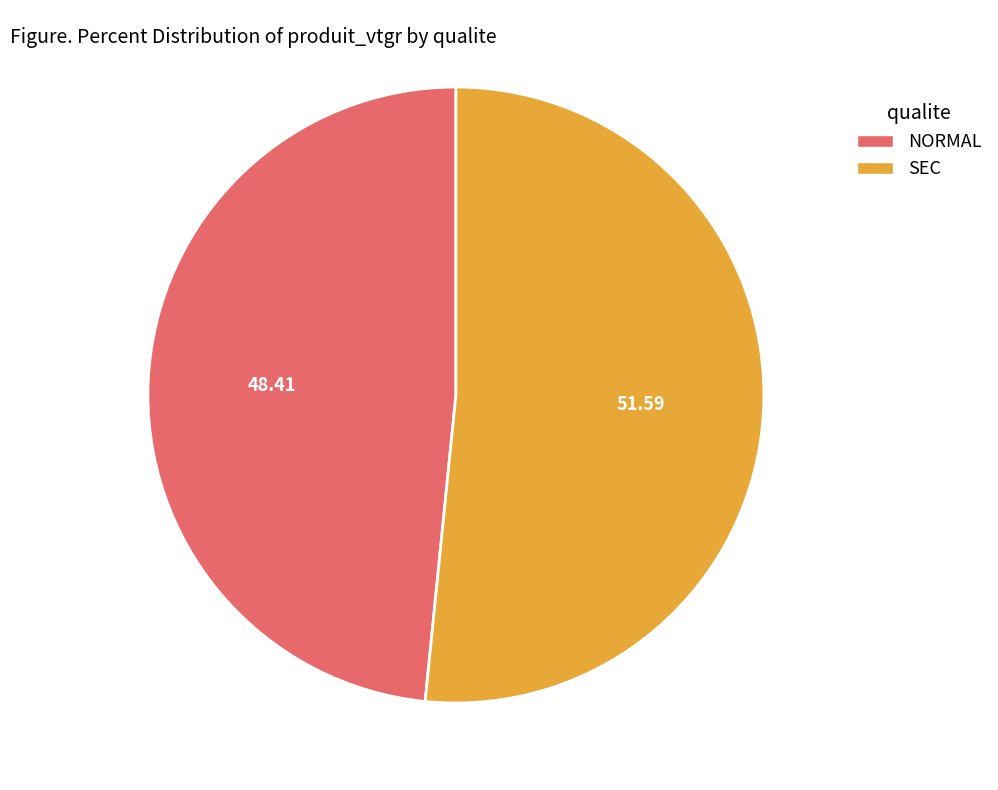

Between NORMAL and SEC, which is larger?

SEC